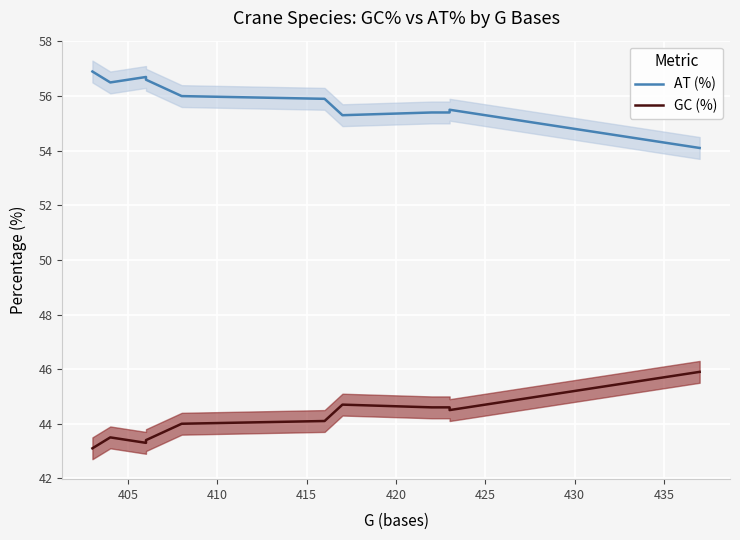

Does the chart display data point markers on the line(s)?

No